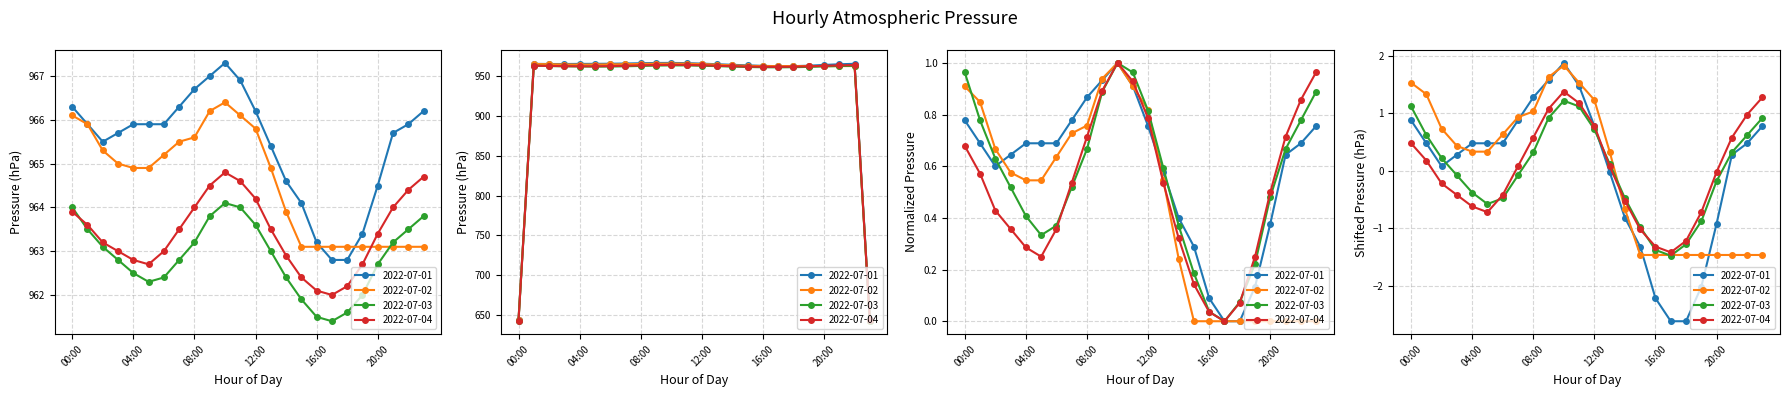

True or false: 2022-07-03 has a value of 0.5 at 10:00.

False